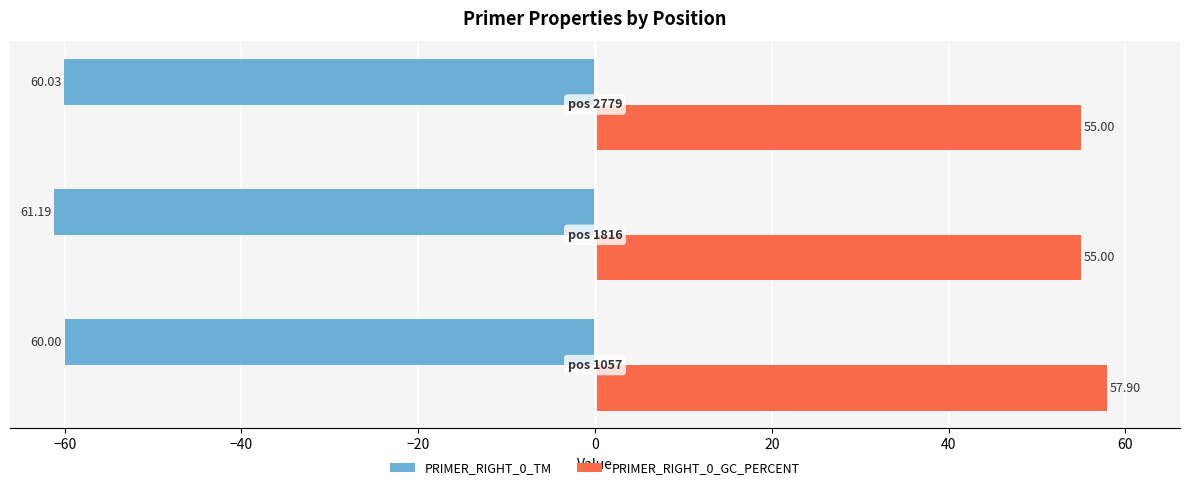

List the series in order of their peak value, highest first.

PRIMER_RIGHT_0_GC_PERCENT, PRIMER_RIGHT_0_TM